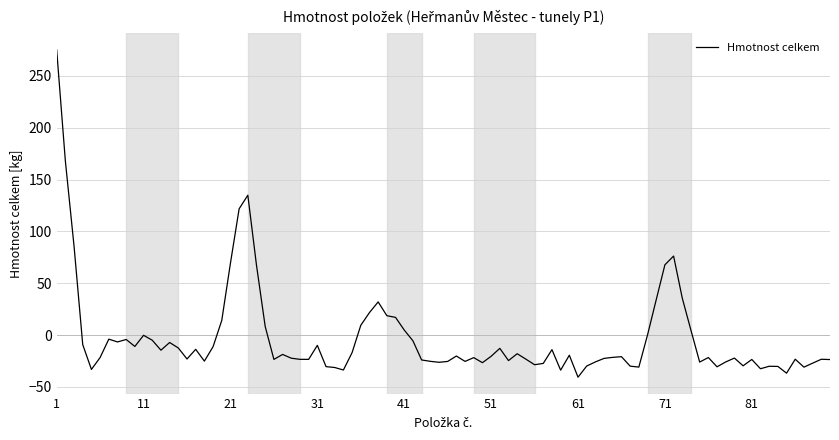

What is the smallest value displayed?

-40.6